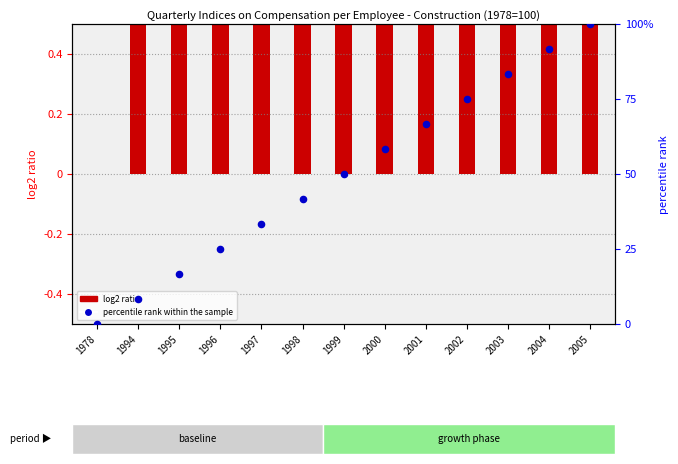

Approximately how many times larger is the value at 1998 compared to 1999?

0.8